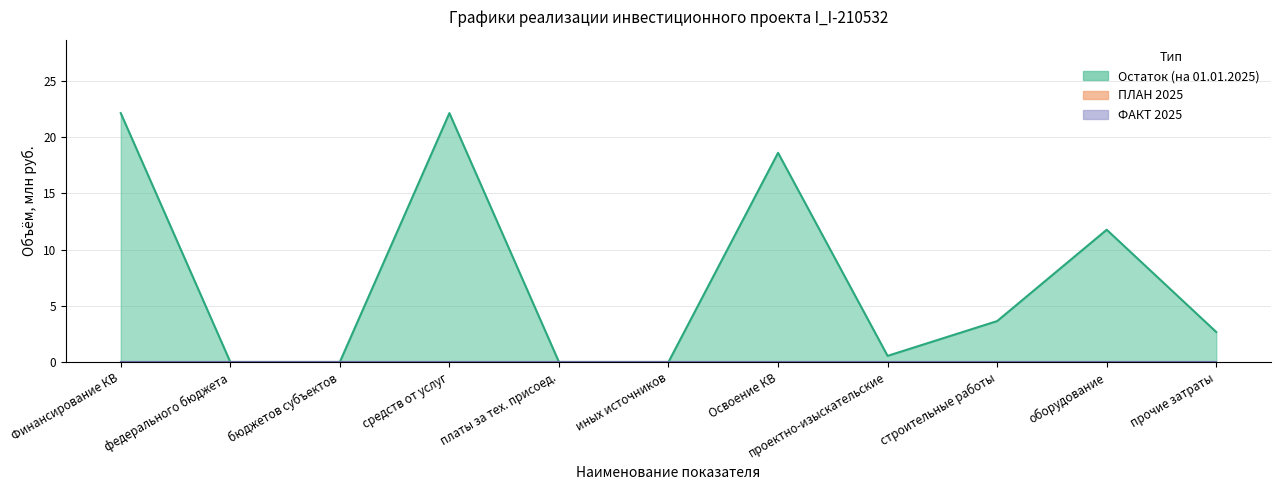

Which series has the largest total across all categories?

остаток